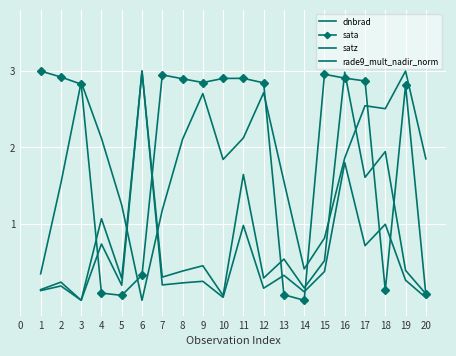

Rank the series by their maximum value, from lowest to highest.

dnbrad, sata, satz, rade9_mult_nadir_norm